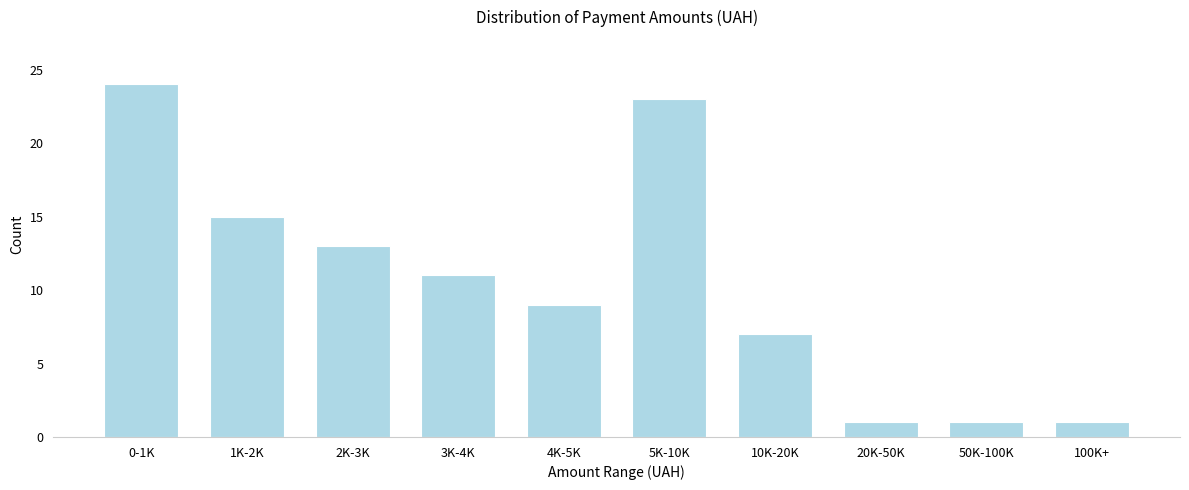

Reading right to left, what are all the values shown in this chart?

1	1	1	7	23	9	11	13	15	24